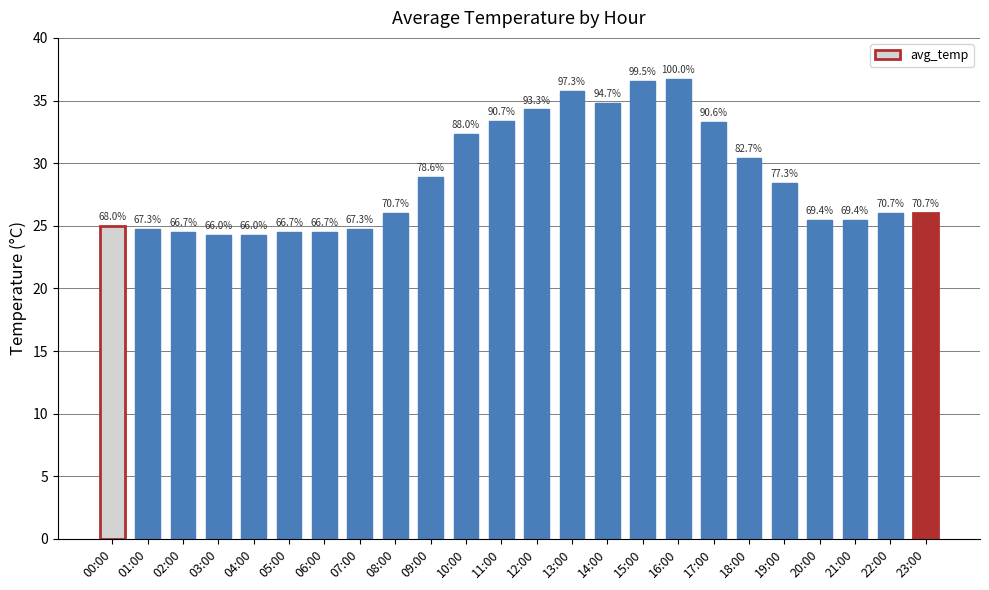

Are the bars horizontal?

No